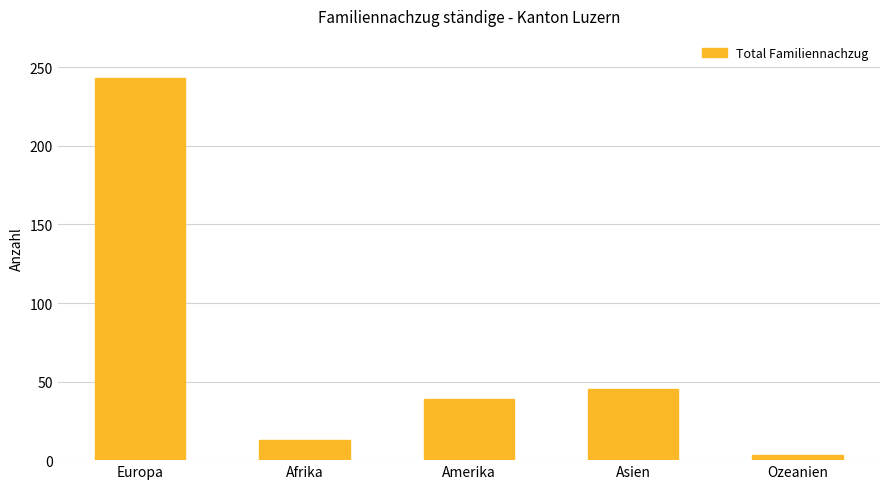

What is the value of the 5th bar from the left?

3